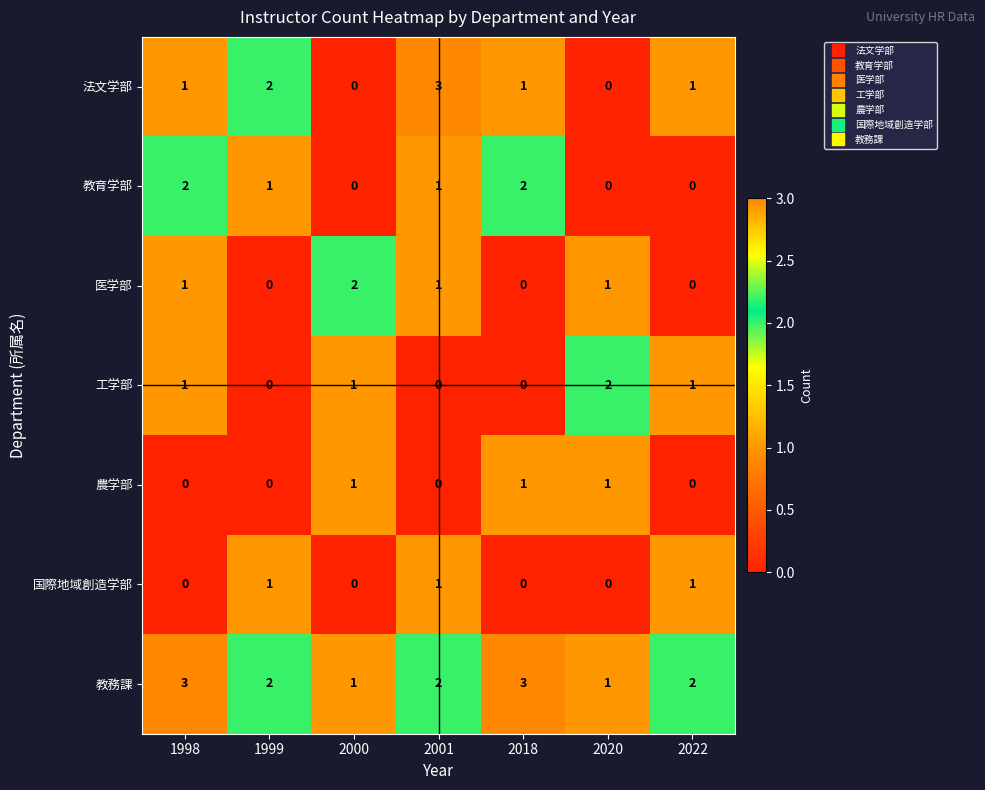

Which series has the largest range (max minus min)?

法文学部